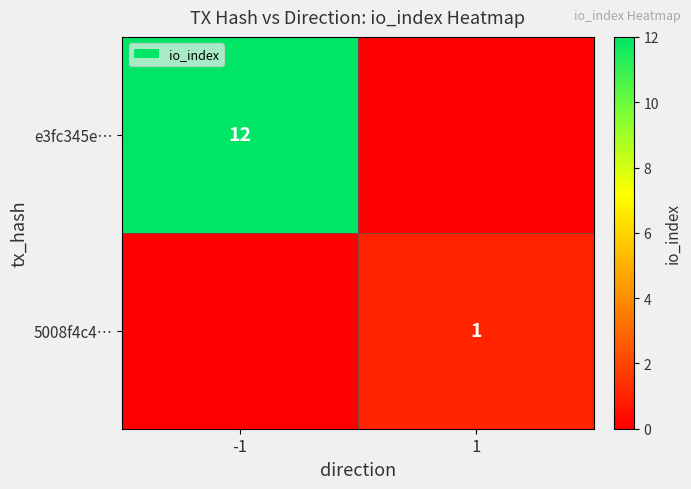

True or false: 5008f4c4… has a value of 2 at 1.

False